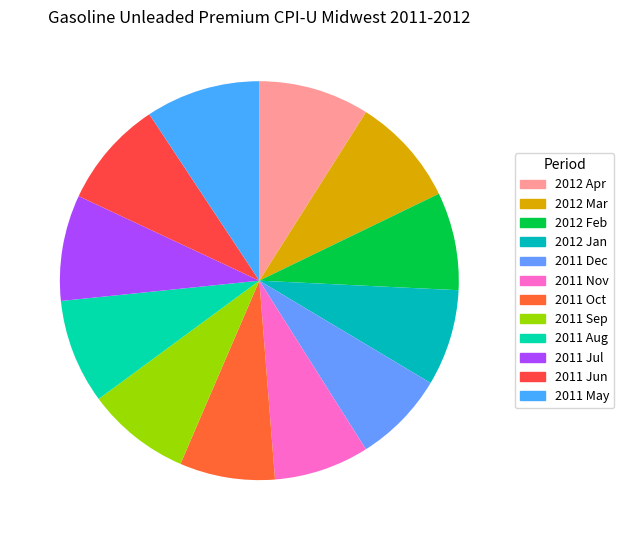

How many segments does this pie chart have?

12